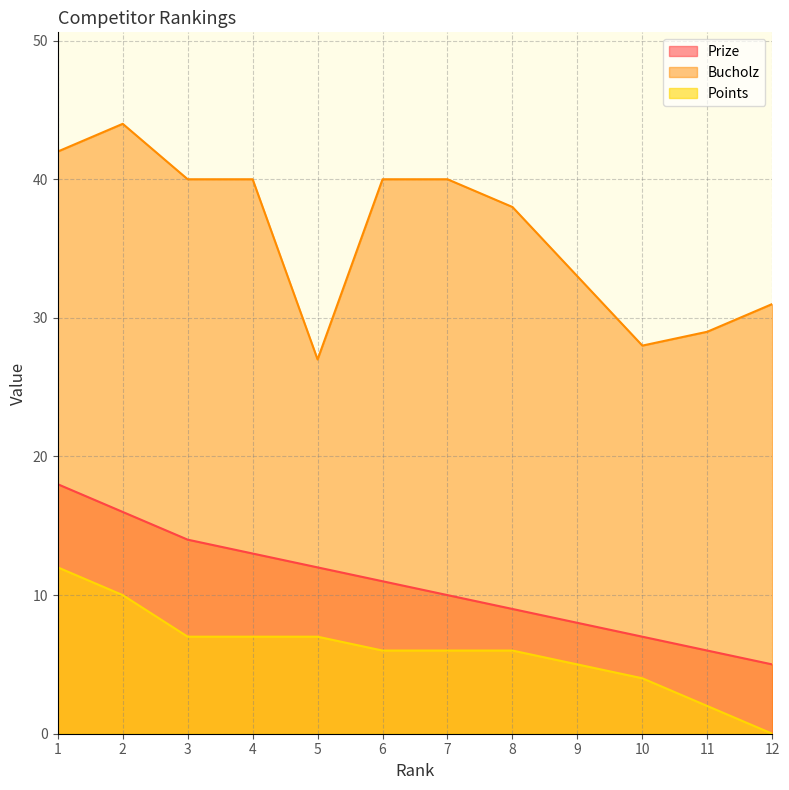

Which series has the largest range (max minus min)?

Bucholz